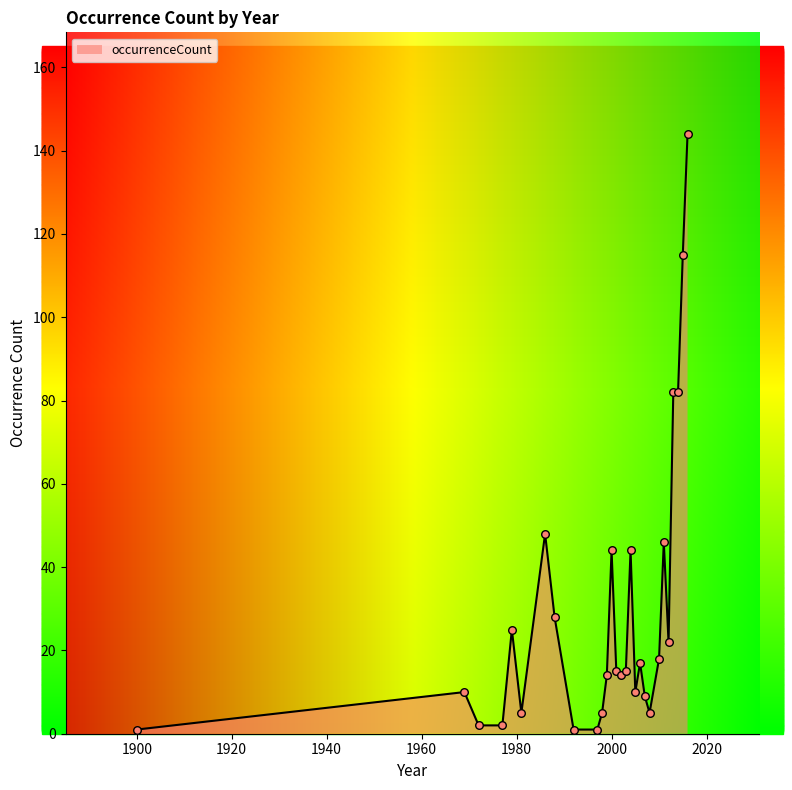

What is the difference between the maximum and minimum values?

143